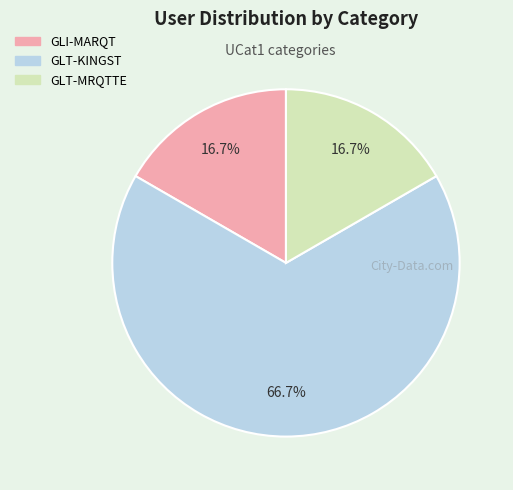

Does any single category account for the majority?

Yes